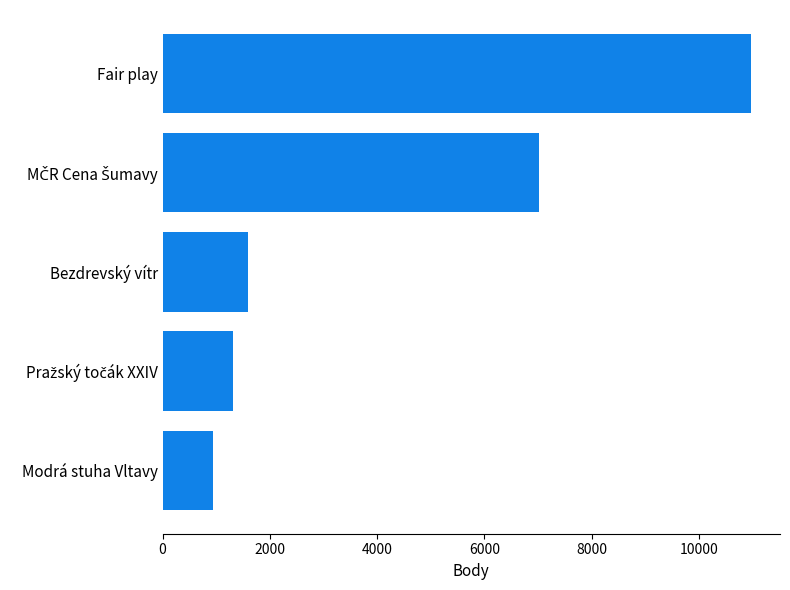

Does the chart contain any negative values?

No